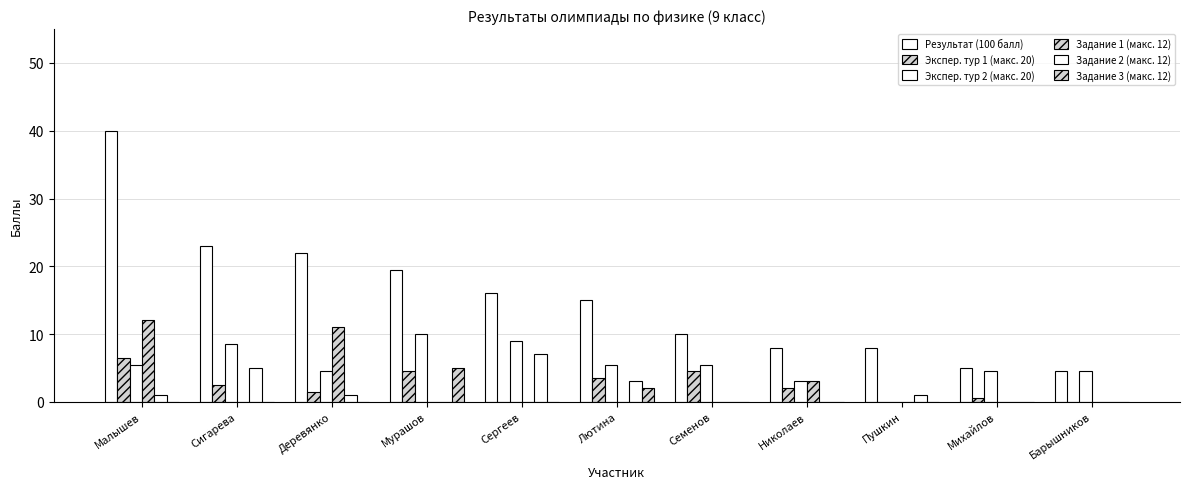

Count the number of categories in the chart.

11